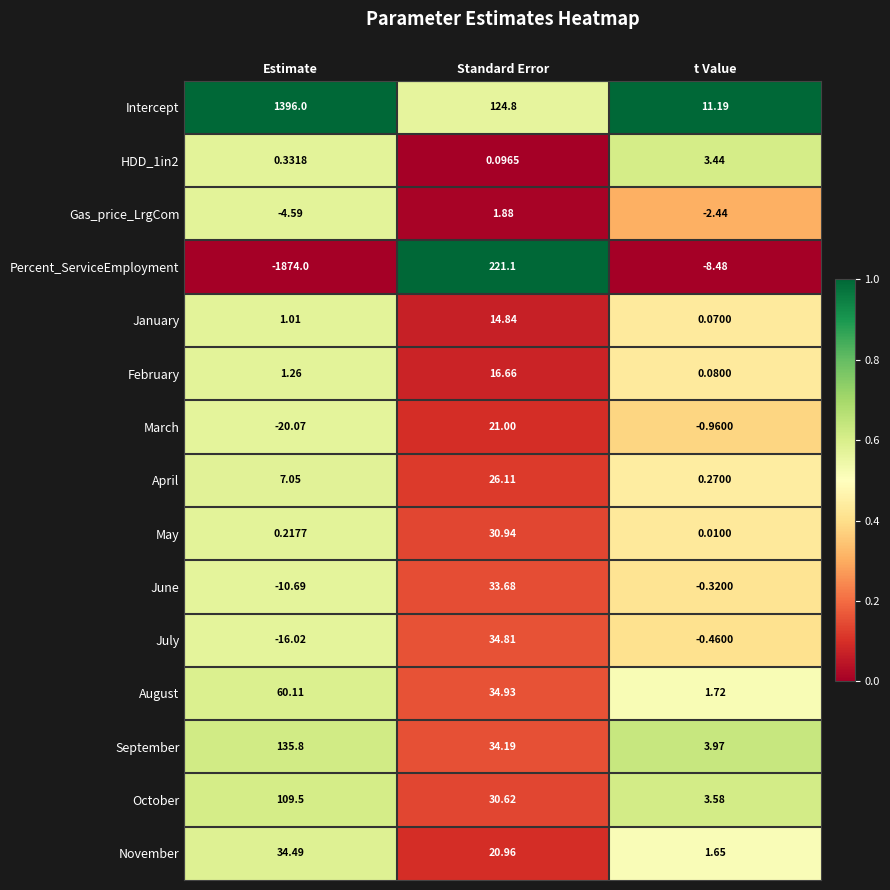

Rank the categories by August value from lowest to highest.

t Value, Standard Error, Estimate